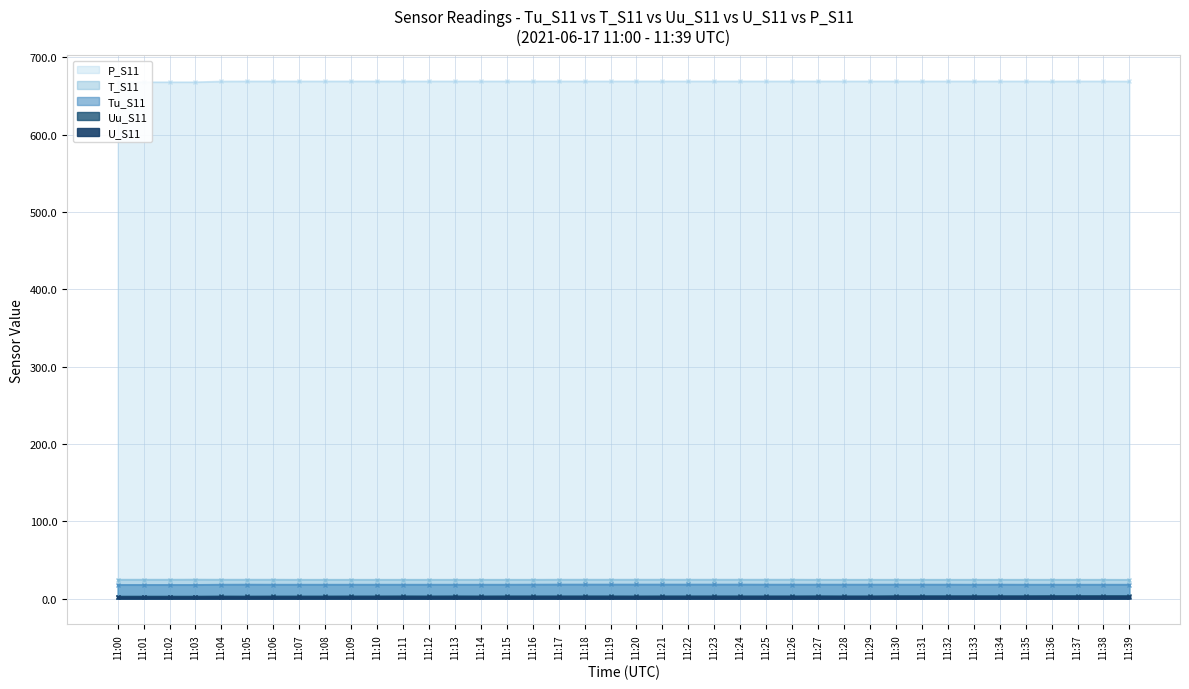

Reading left to right, extract all data points from this chart.

Tu_S11: 17.7	17.7	17.7	17.7	18.0	18.1	18.0	18.0	18.0	18.0	18.0	18.0	18.0	18.0	18.0	18.0	18.1	18.2	18.2	18.2	18.2	18.2	18.2	18.2	18.2	18.1	18.1	18.1	18.1	18.1	18.1	18.1	18.1	18.0	18.1	18.0	18.0	18.0	18.0	18.0
T_S11: 24.5	24.5	24.5	24.6	24.5	24.5	24.5	24.4	24.4	24.4	24.4	24.4	24.4	24.4	24.4	24.4	24.4	24.5	24.5	24.5	24.5	24.5	24.5	24.5	24.5	24.5	24.5	24.4	24.4	24.4	24.4	24.4	24.4	24.4	24.4	24.4	24.4	24.4	24.4	24.3
Uu_S11: 2.6	2.6	2.6	2.6	2.8	2.7	2.8	2.8	2.8	2.9	2.9	3.0	2.9	3.0	2.9	3.0	3.0	3.0	3.0	3.0	2.9	3.0	3.0	3.0	3.0	3.0	3.0	3.1	3.0	3.0	3.2	3.2	3.2	3.2	3.2	3.2	3.3	3.3	3.3	3.3
U_S11: 1.7	1.7	1.7	1.7	1.9	1.8	1.9	1.9	1.9	1.9	2.0	2.0	2.0	2.0	2.0	2.0	2.0	2.1	2.0	2.0	2.0	2.0	2.0	2.0	2.0	2.1	2.1	2.1	2.1	2.1	2.1	2.2	2.2	2.2	2.1	2.2	2.2	2.2	2.3	2.3
P_S11: 668.0	668.0	668.0	668.0	669.0	669.1	669.1	669.1	669.1	669.1	669.1	669.1	669.1	669.1	669.1	669.1	669.1	669.1	669.1	669.1	669.1	669.1	669.1	669.1	669.1	669.1	669.1	669.1	669.1	669.1	669.1	669.1	669.1	669.1	669.1	669.1	669.0	669.1	669.1	669.0